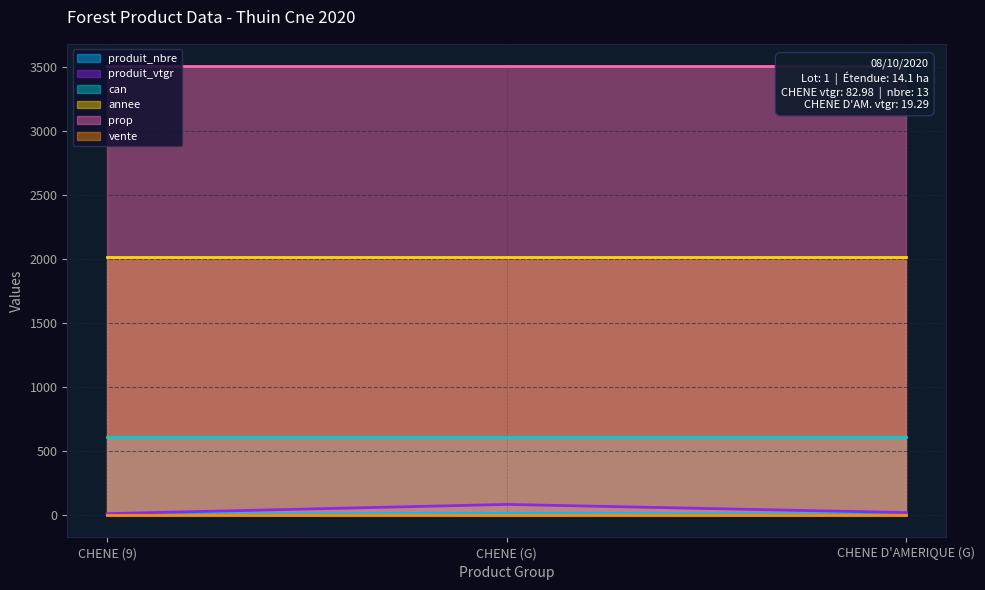

Is the value of produit_vtgr at CHENE (9) greater than the value of annee at CHENE (9)?

No